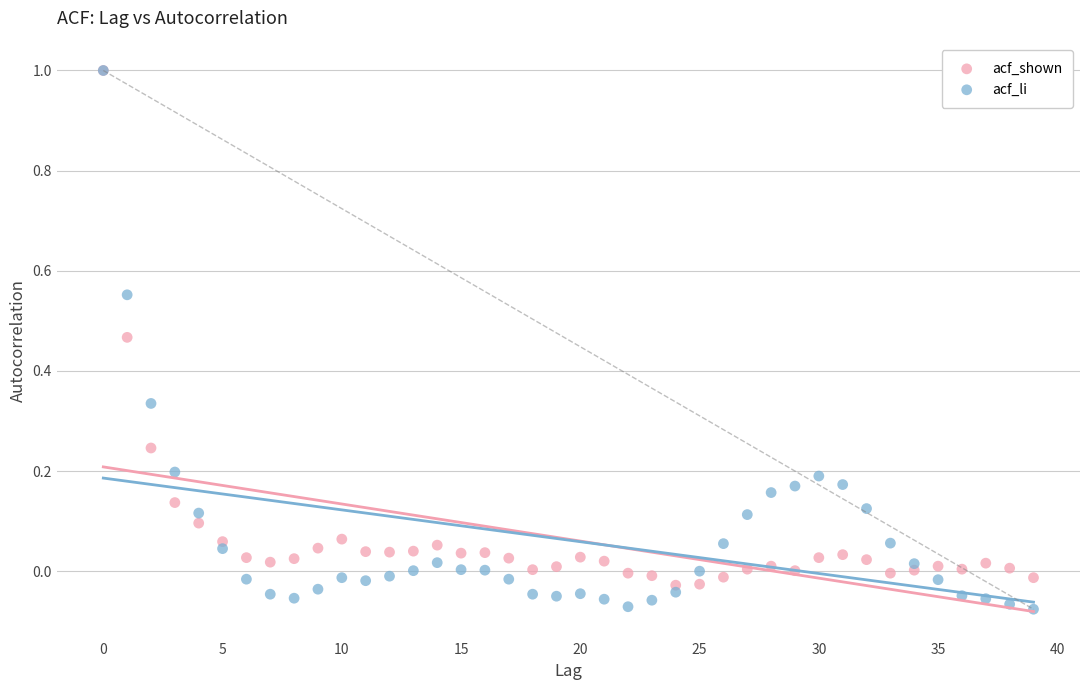

What are all the series names shown in the legend?

acf_shown, acf_li